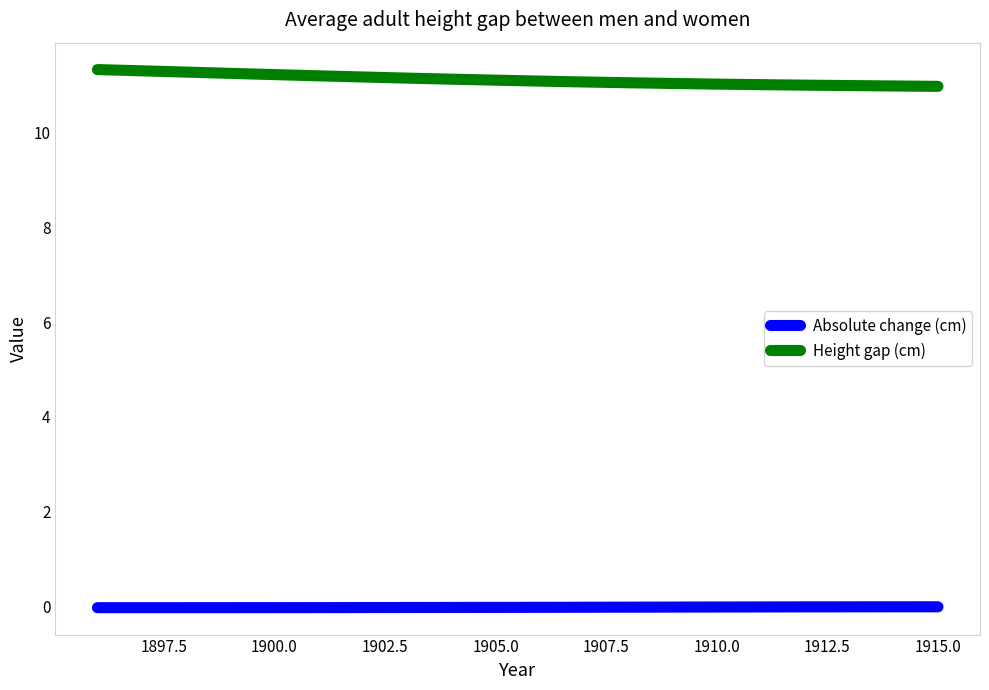

Count the number of categories in the chart.

20